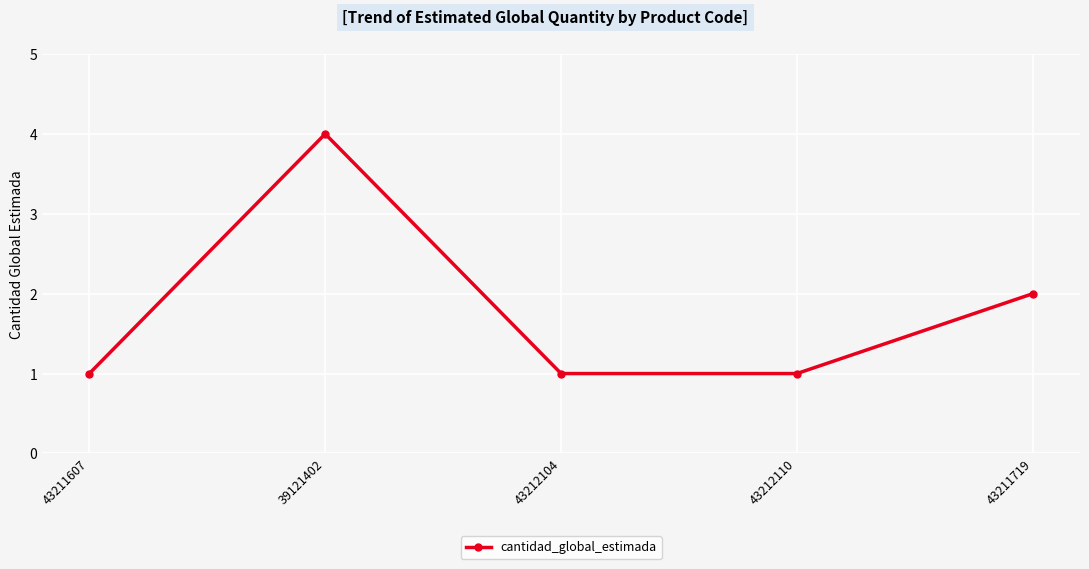

What is the minimum value shown in the chart?

1